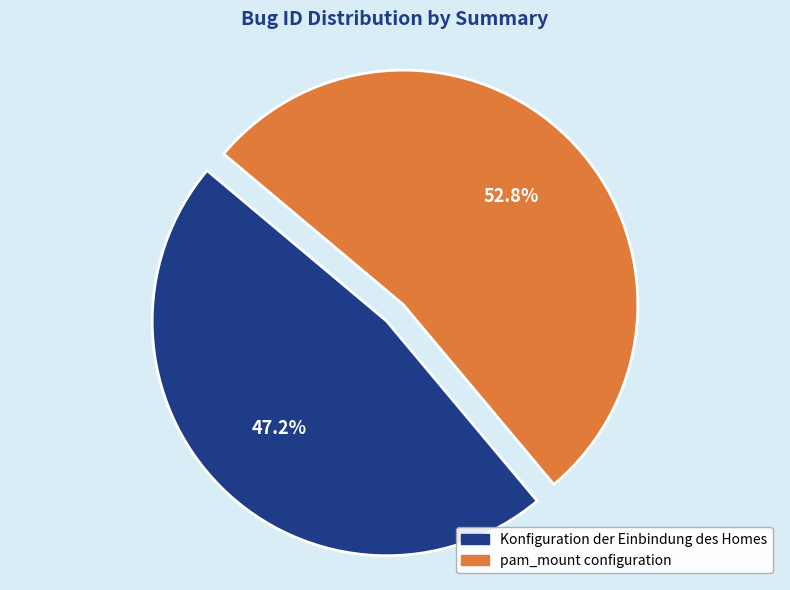

Count the number of slices in the pie.

2